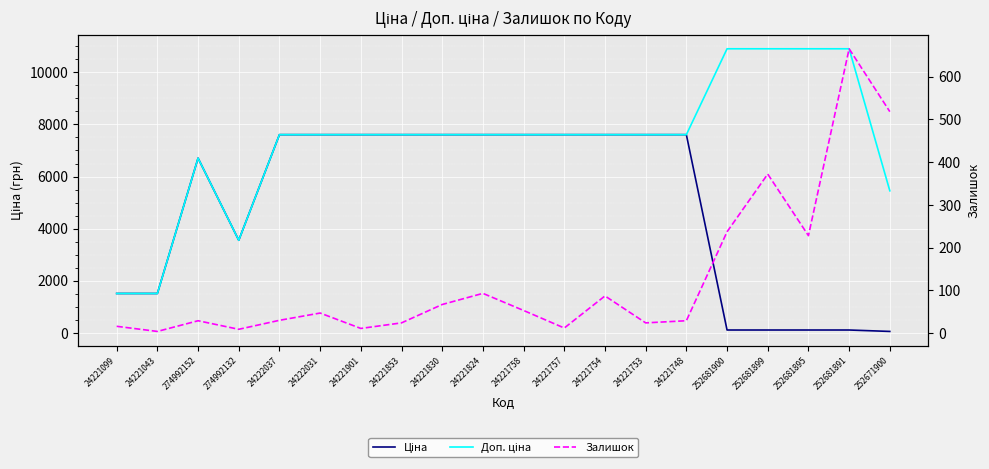

Which category has the lowest value in the Доп. ціна series?

24221099